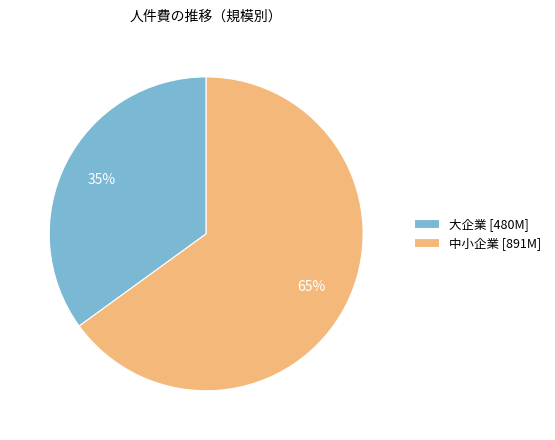

Between 大企業 and 中小企業, which is larger?

中小企業